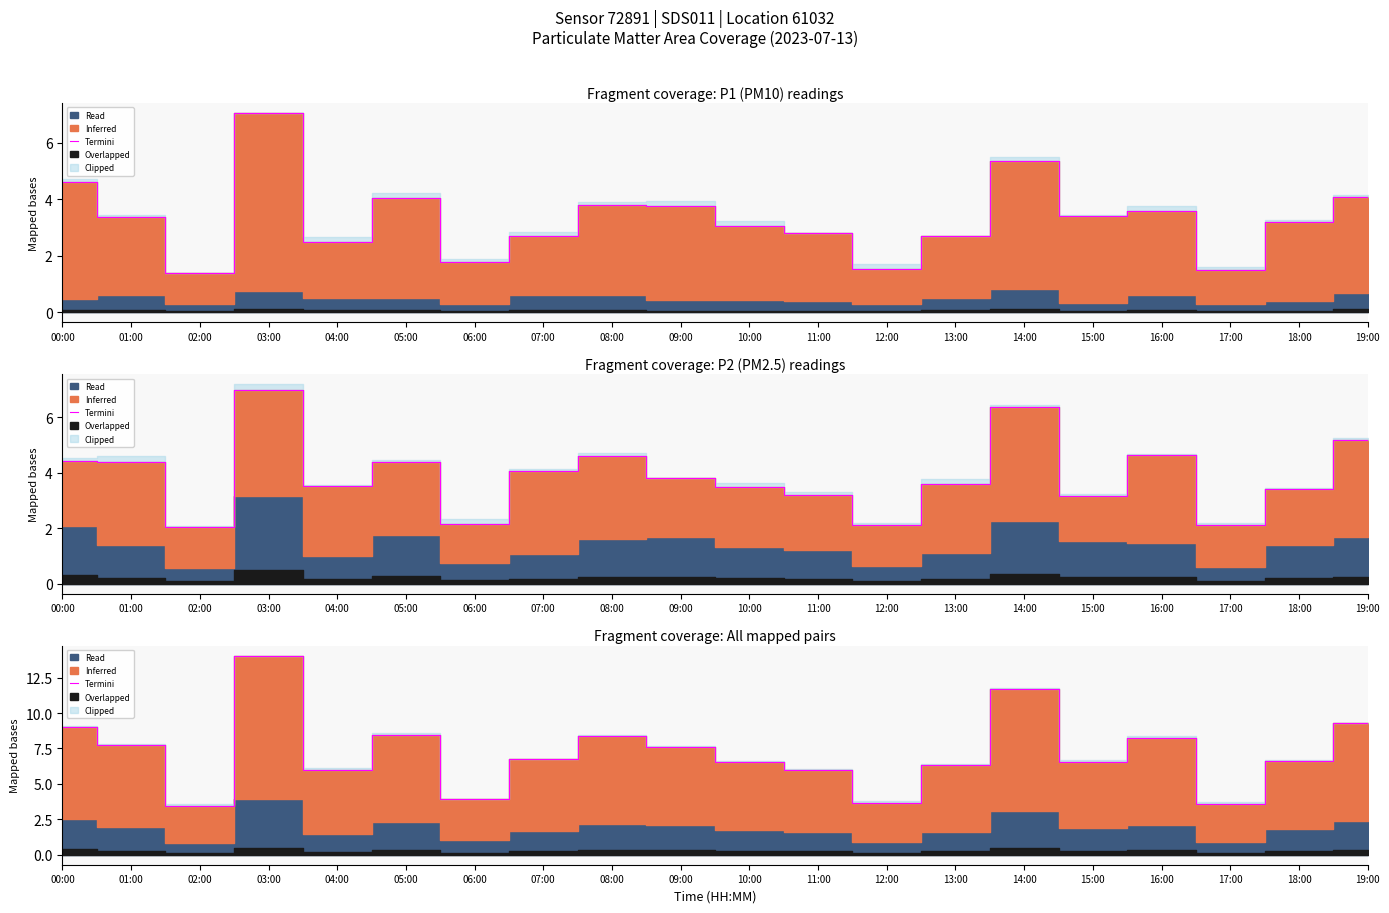

What is the ratio of the value at 19:00 to the value at 13:00?

1.5